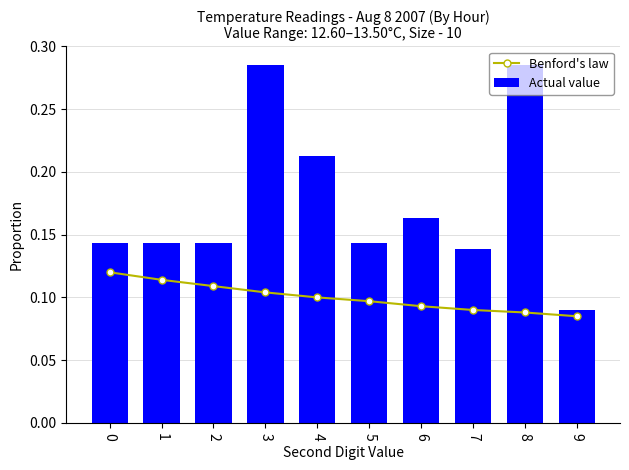

Is the value of Benford's law at 8 greater than the value of Actual value at 7?

No